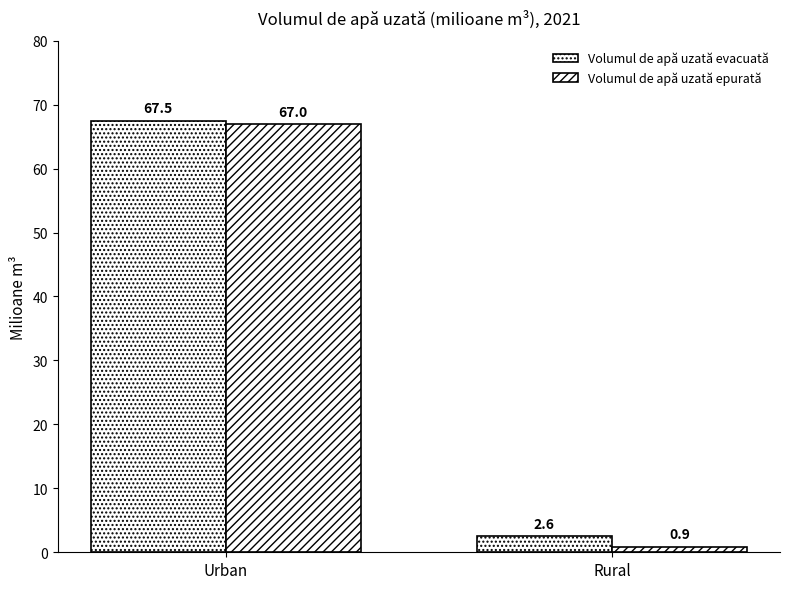

How many distinct data groups are displayed?

2